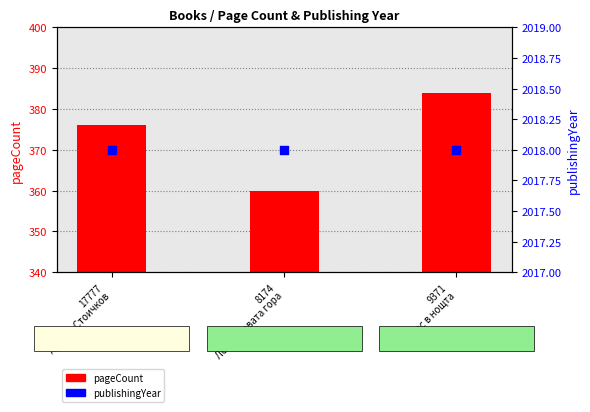

What is the total value across all series at 8174
Лешниковата гора?

2378